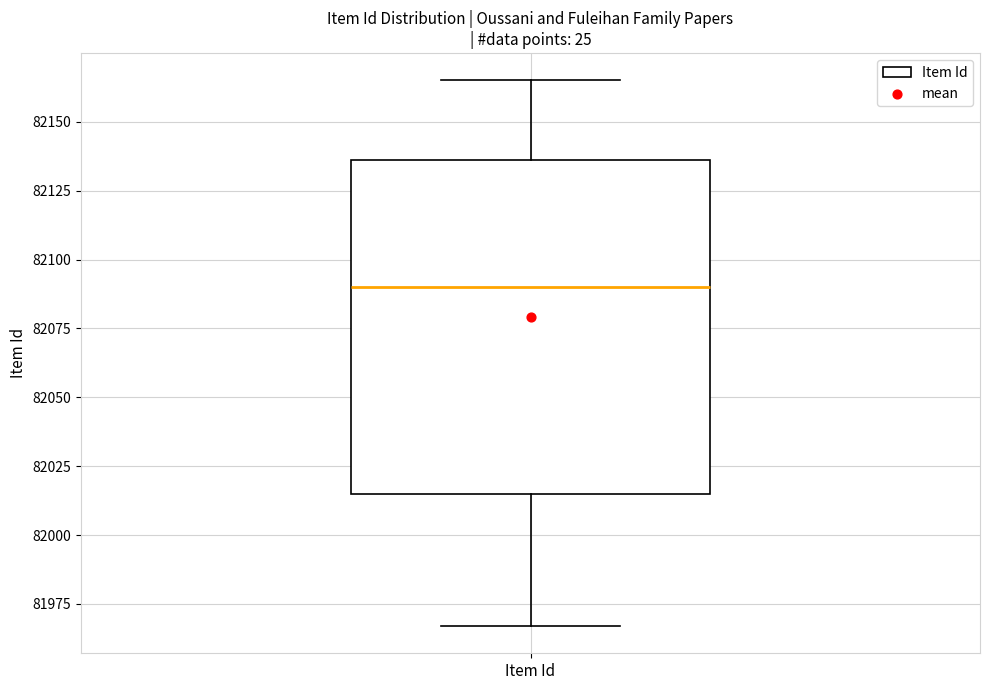

Where does the median line of the box for Item Id sit on the y-axis? The values are not printed on the chart, so give them approximately, as read against the axis.

82090